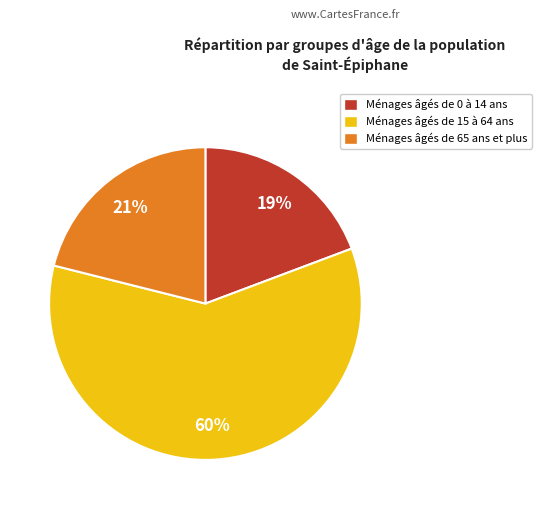

Does any single category account for the majority?

Yes